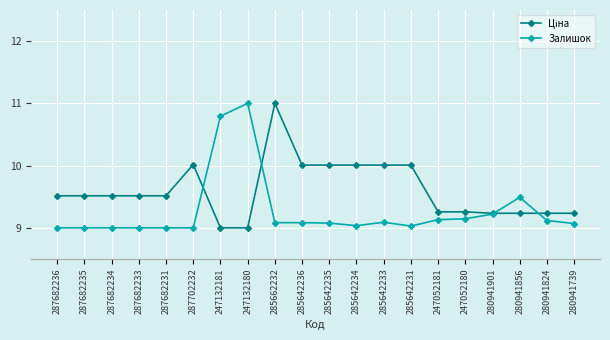

What position from the left is 280941901?

17